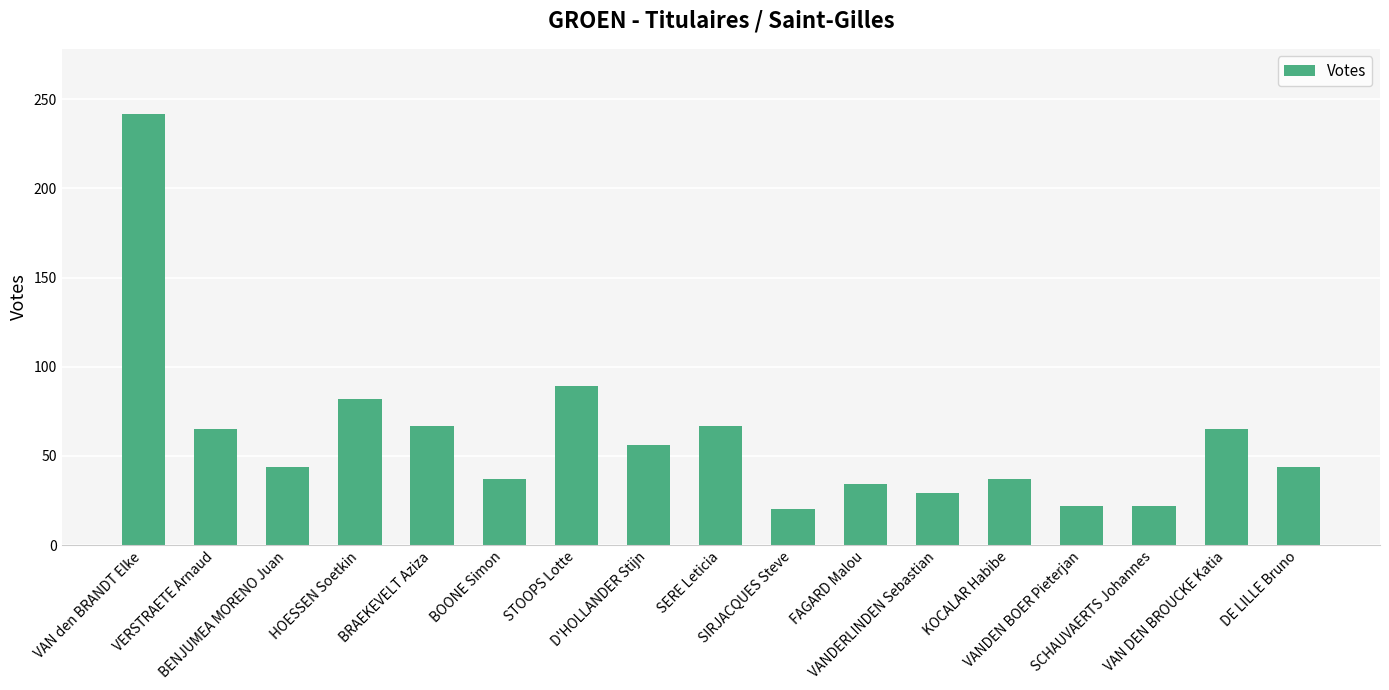

What is the maximum value shown in the chart?

242